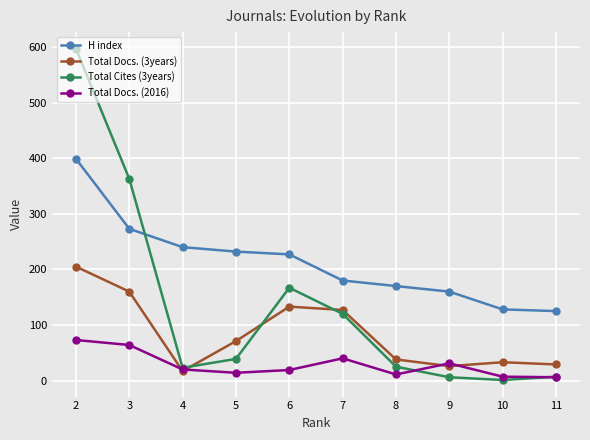

What is the difference between the Total Docs. (3years) values at 6 and 10?

100